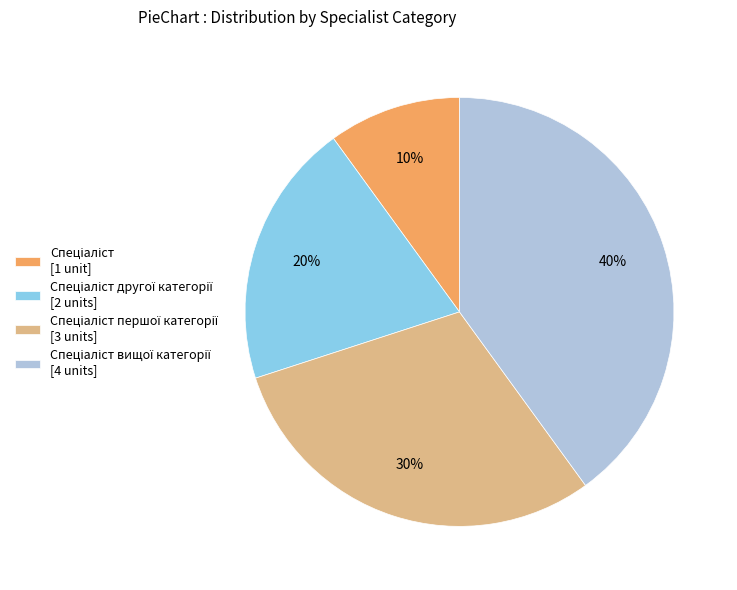

Does any single category account for the majority?

No